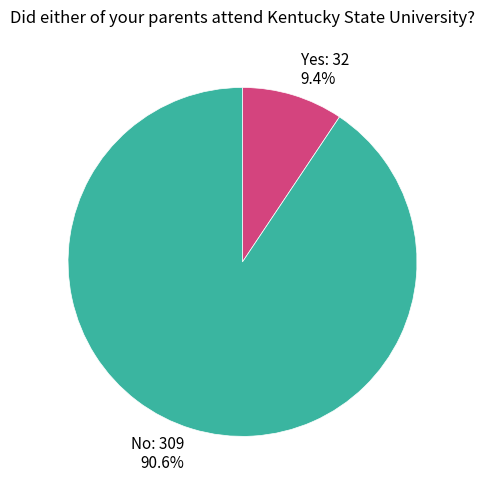

Count the number of slices in the pie.

2